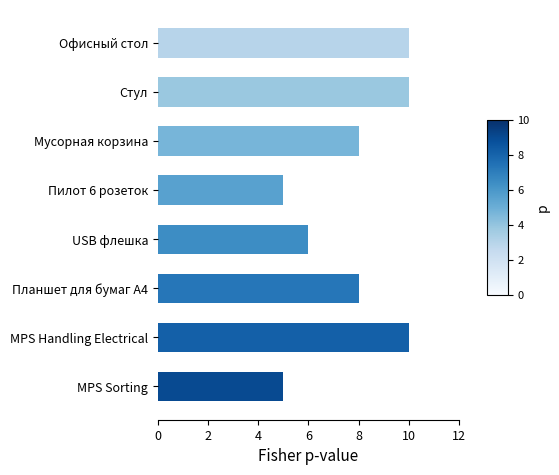

What is the difference between the maximum and minimum values?

5